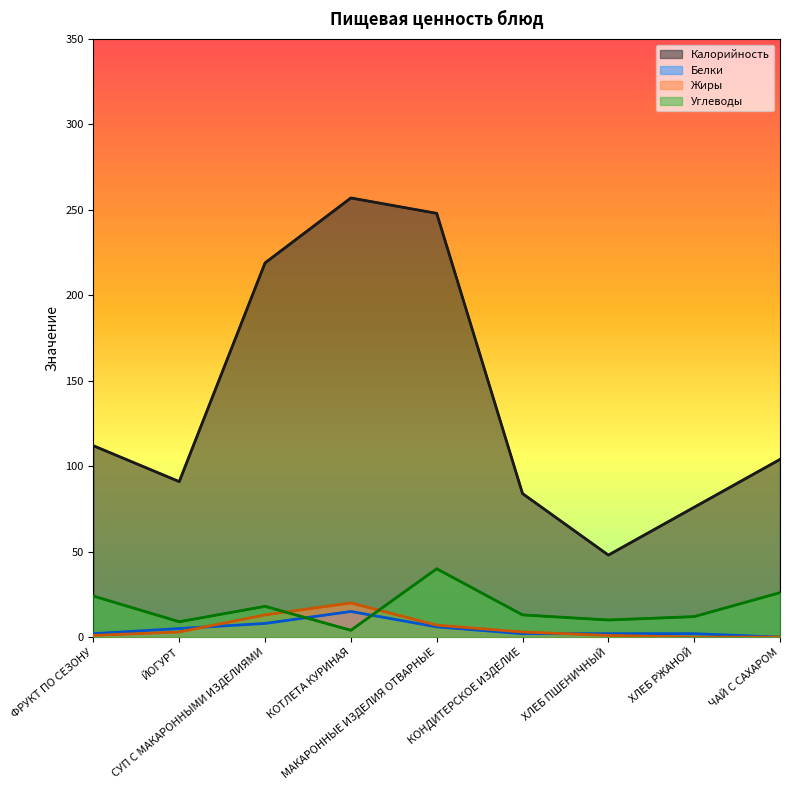

After their last crossing, which series has the higher values: Углеводы or Белки?

Углеводы